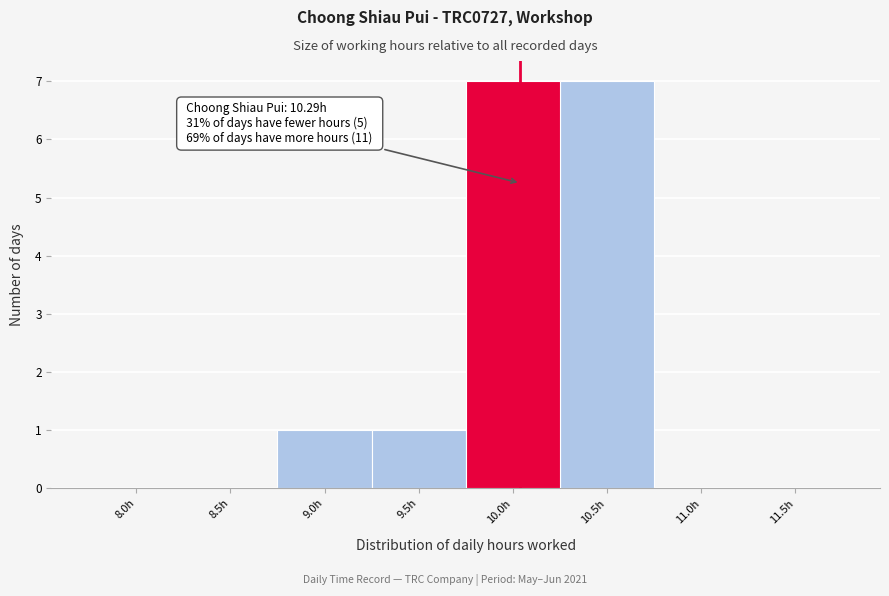

Reading left to right, extract all data points from this chart.

8.0h=0	8.5h=0	9.0h=1	9.5h=1	10.0h=7	10.5h=7	11.0h=0	11.5h=0